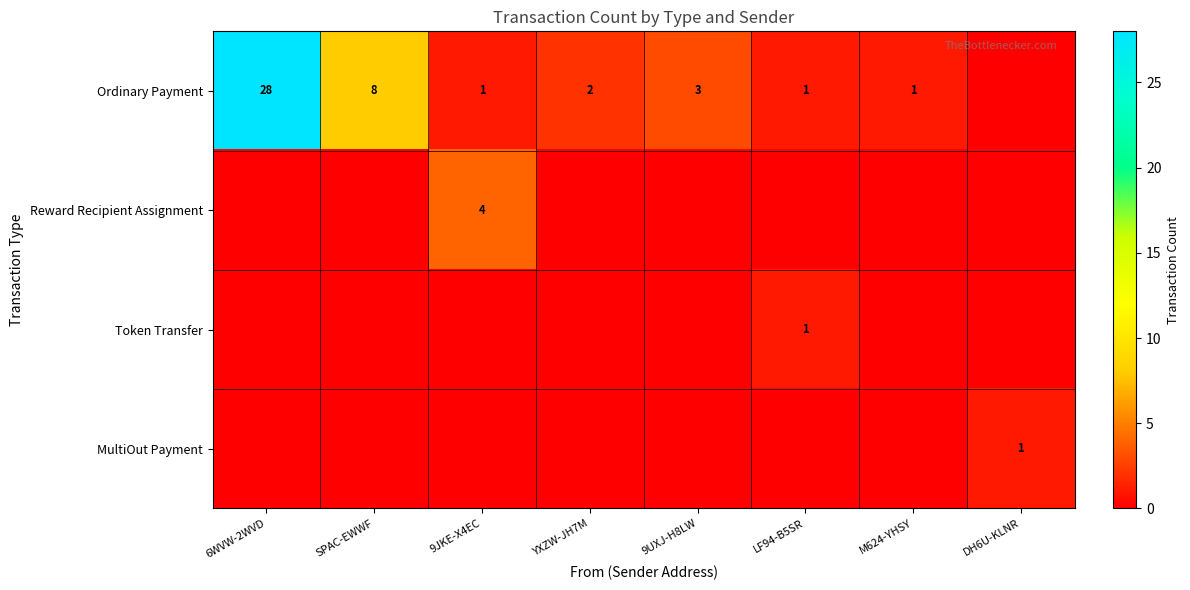

What is the difference between the Ordinary Payment values at 6WVW-2WVD and 9JKE-X4EC?

27